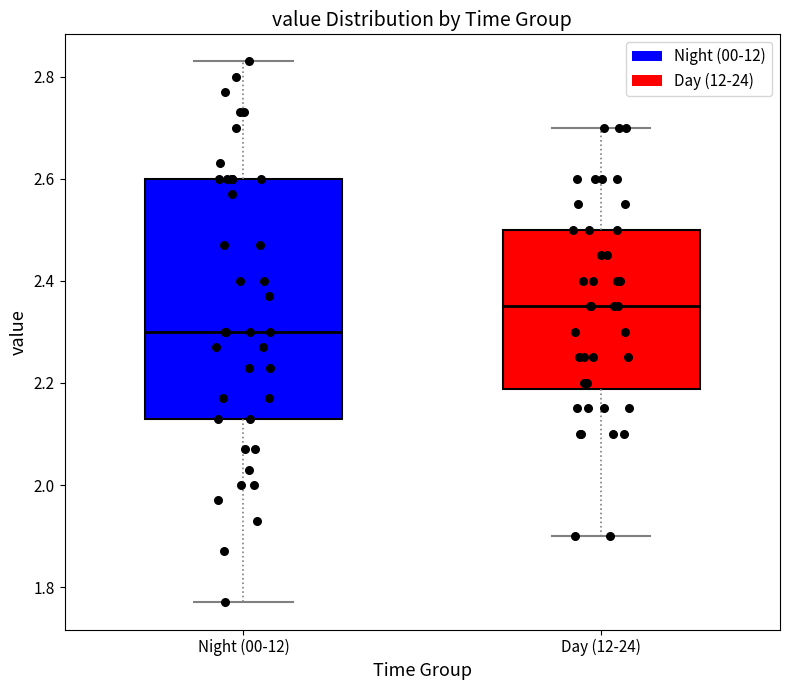

Where does the median line of the box for Night (00-12) sit on the y-axis? The values are not printed on the chart, so give them approximately, as read against the axis.

2.30